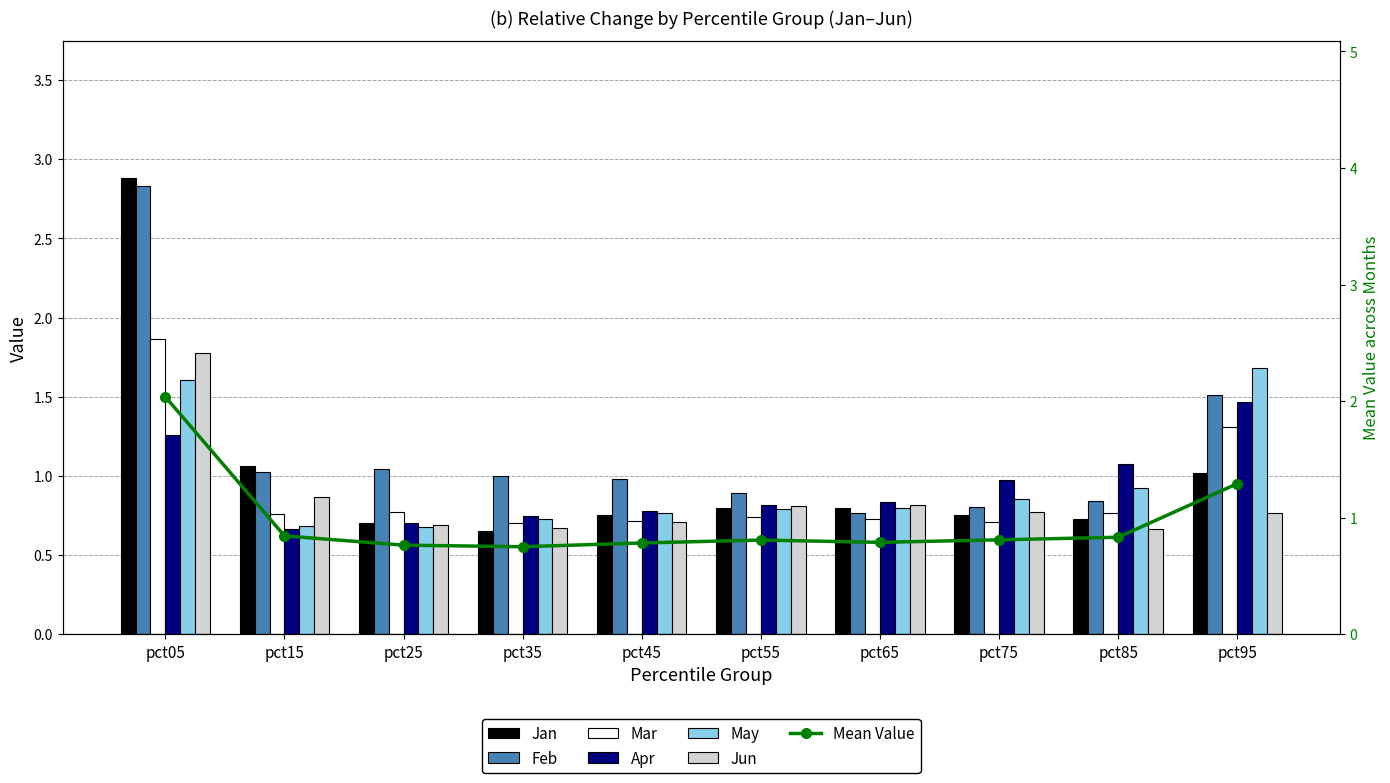

How many Jun values are between 0 and 1?

9